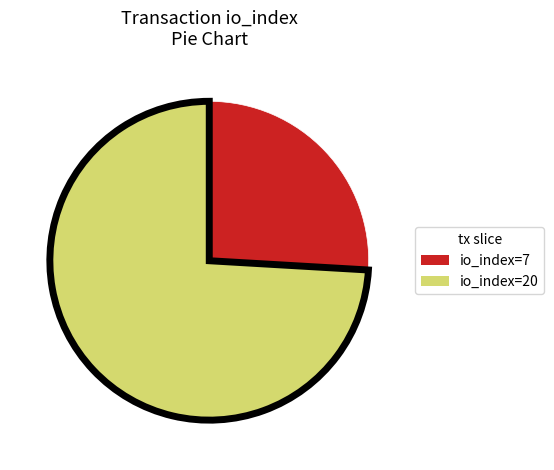

Which category has the smallest portion of the pie?

io_index=7